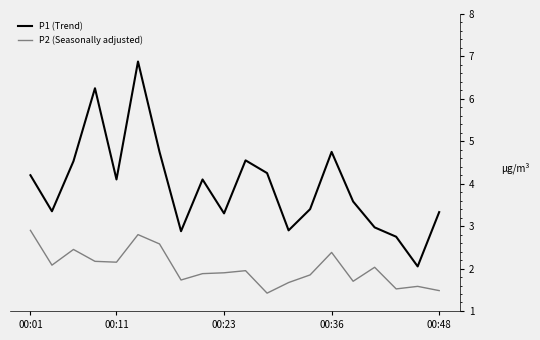

Rank the series by their maximum value, from highest to lowest.

P1 (Trend), P2 (Seasonally adjusted)